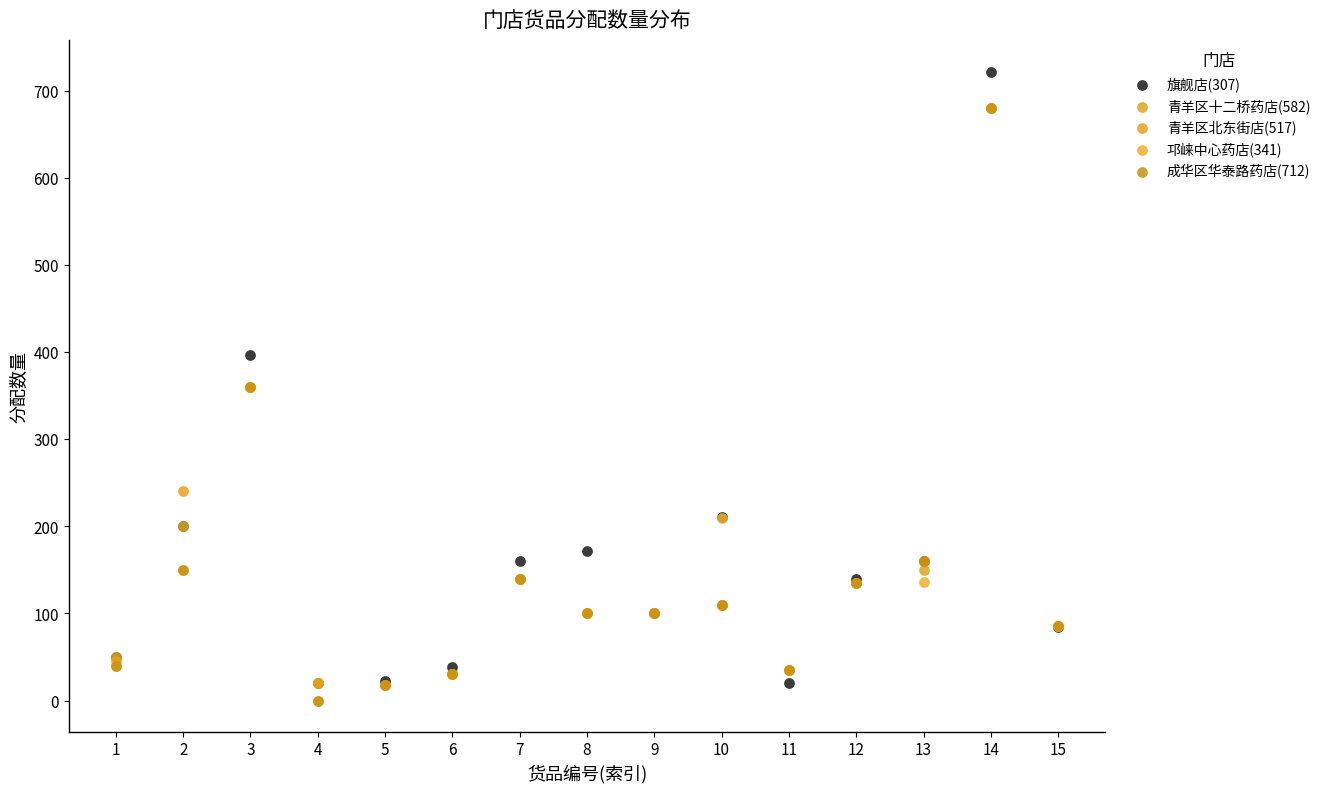

Which series has the widest spread of Y values?

旗舰店(307)